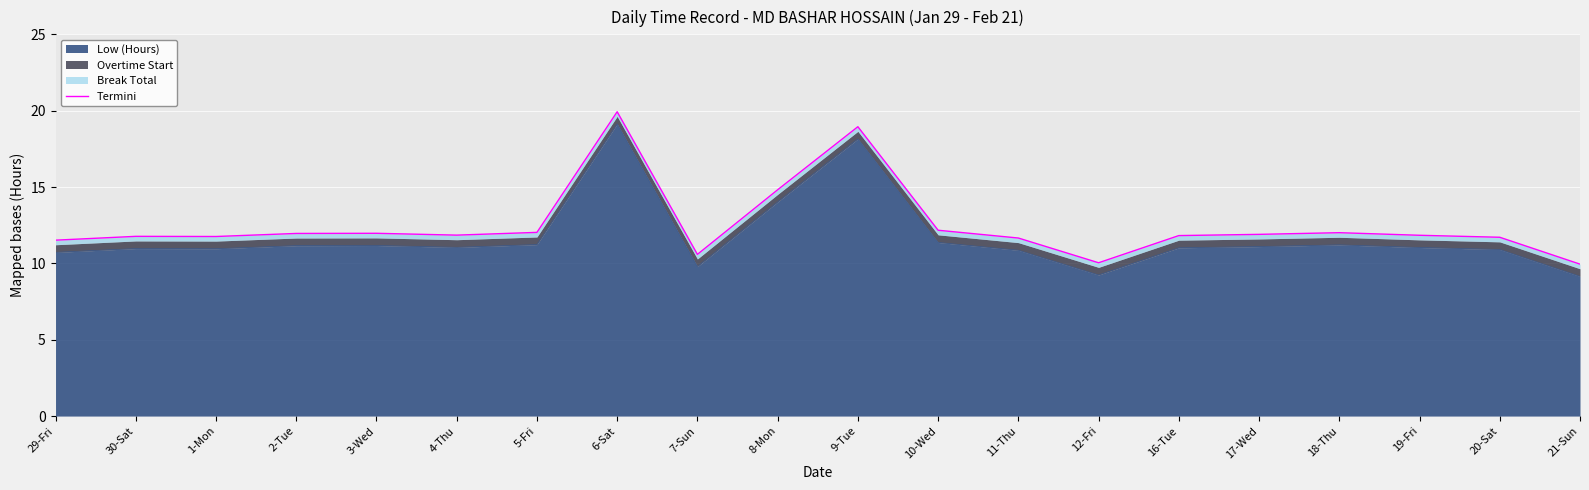

Is it true that the value at 30-Sat is 15.5?

False